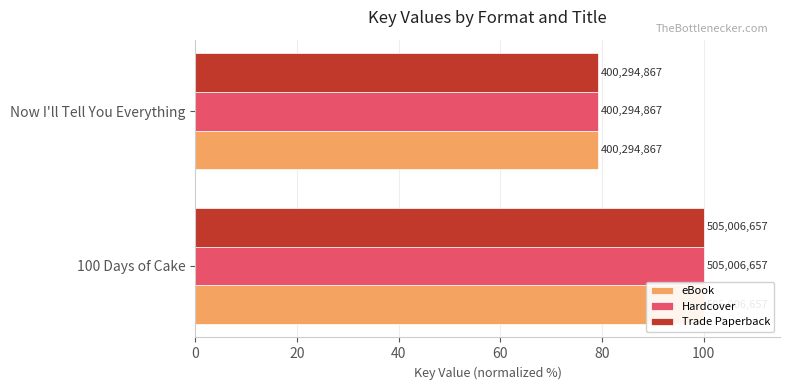

Which series has the largest range (max minus min)?

eBook